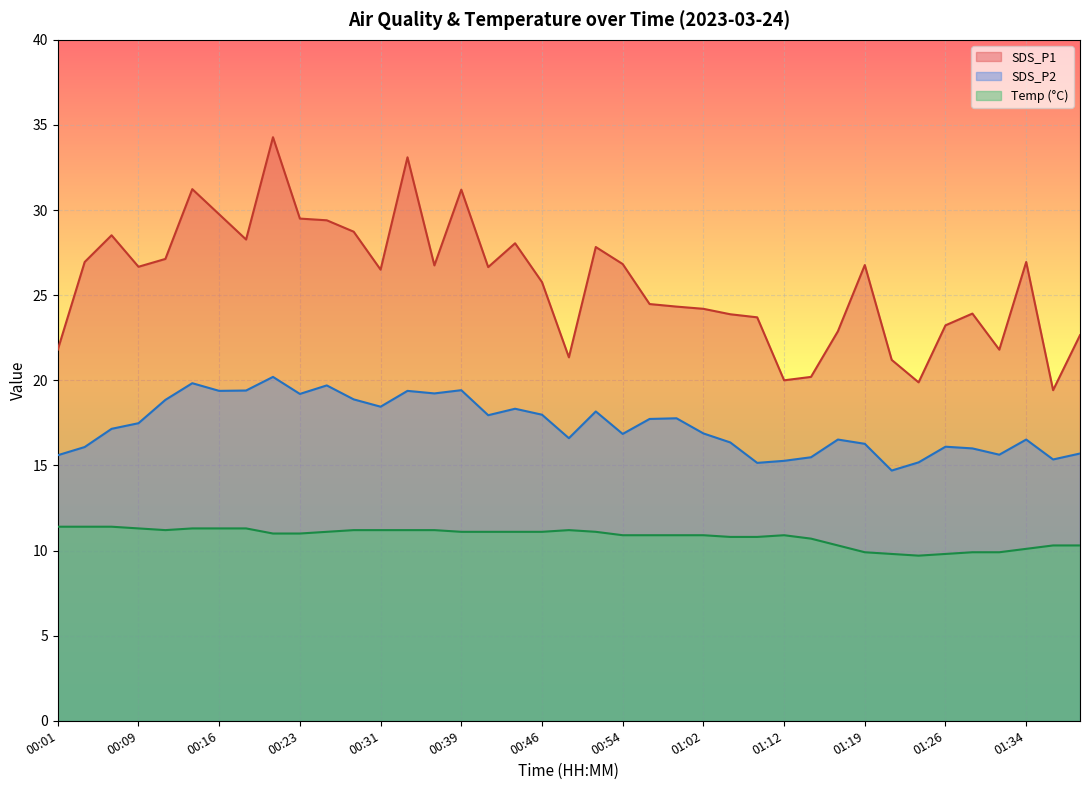

Which label corresponds to the smallest value in the chart?

01:21